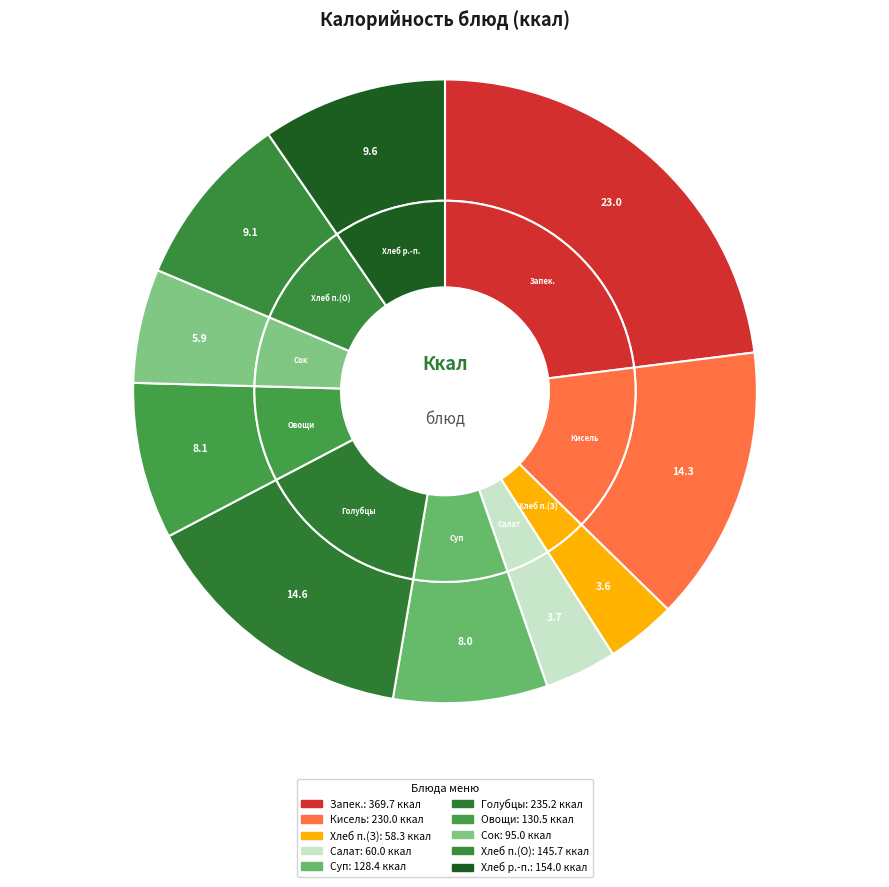

Count the number of slices in the pie.

10